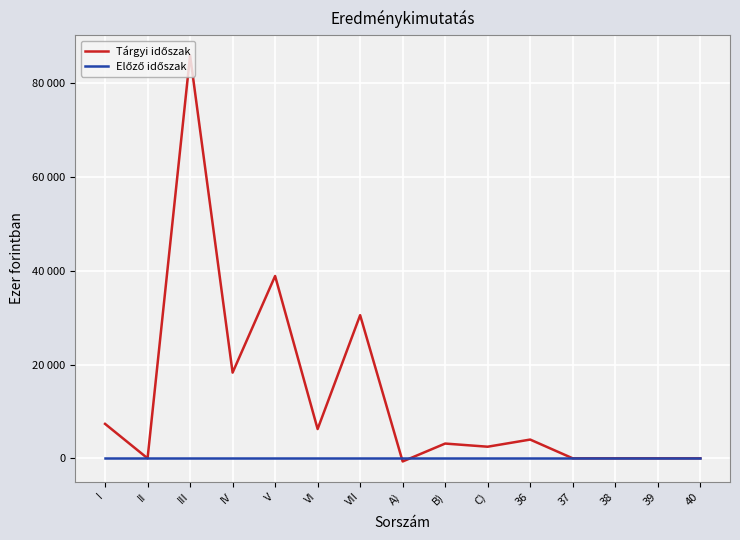

Is this an area chart (filled region under the line)?

No